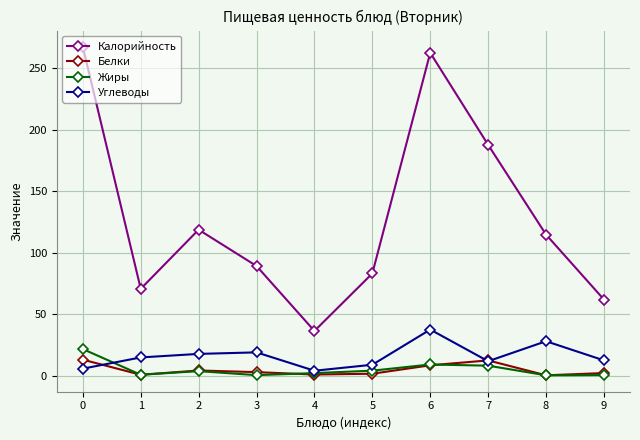

Where is the first local minimum for Калорийность?

1